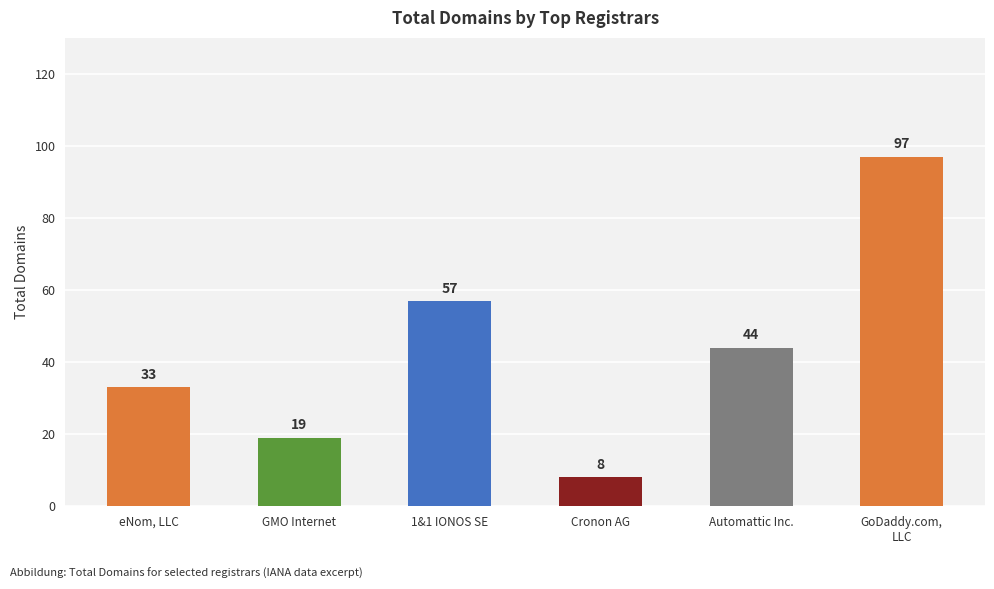

What is the difference between the second highest and minimum values?

49